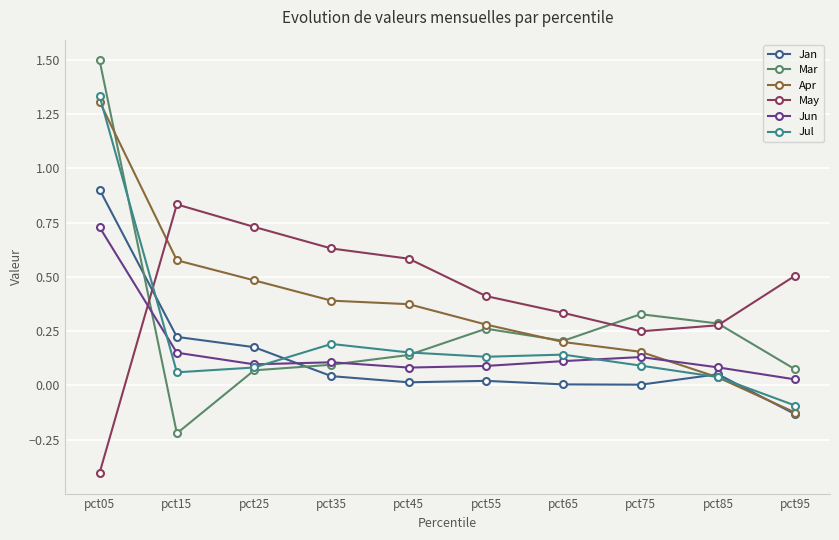

Which series changed the most between pct55 and pct65?

Apr